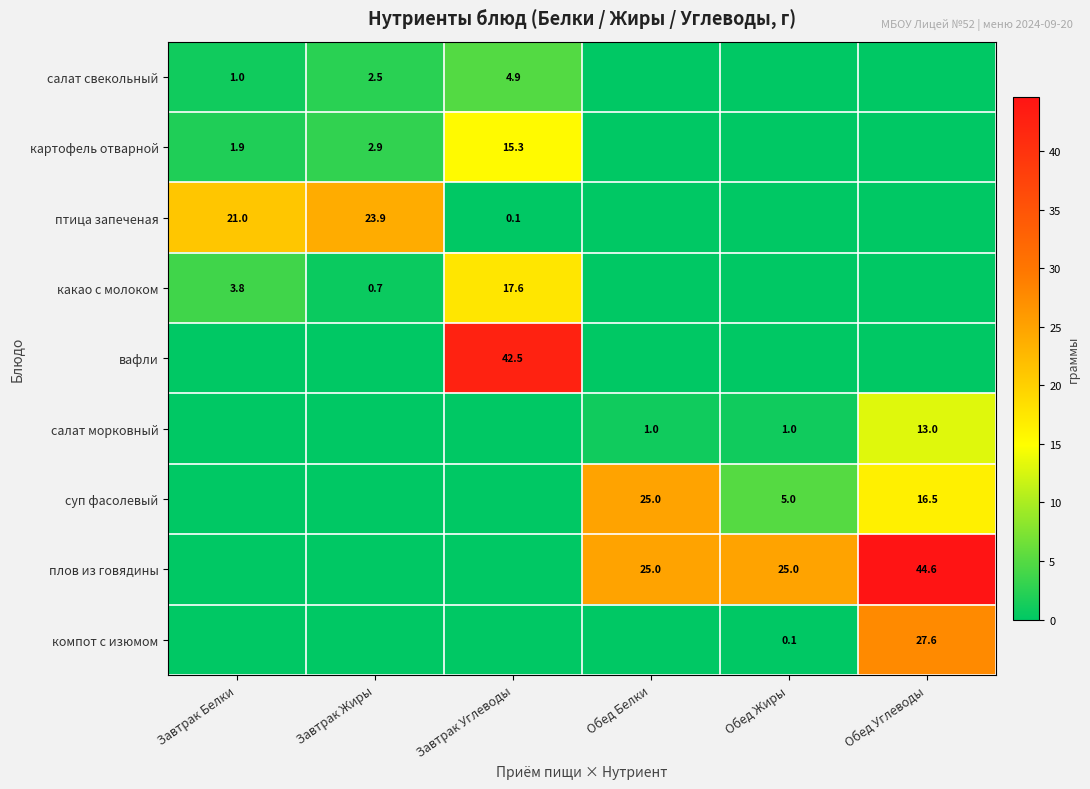

The какао с молоком series shows 0.7 at Завтрак Жиры. True or false?

True